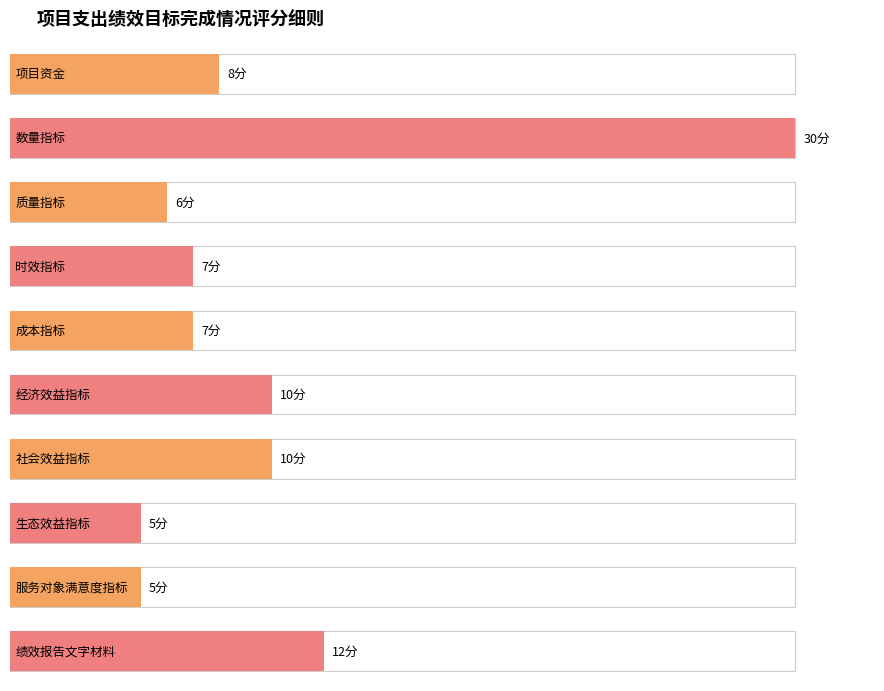

What value does the data have at 服务对象满意度指标?

5